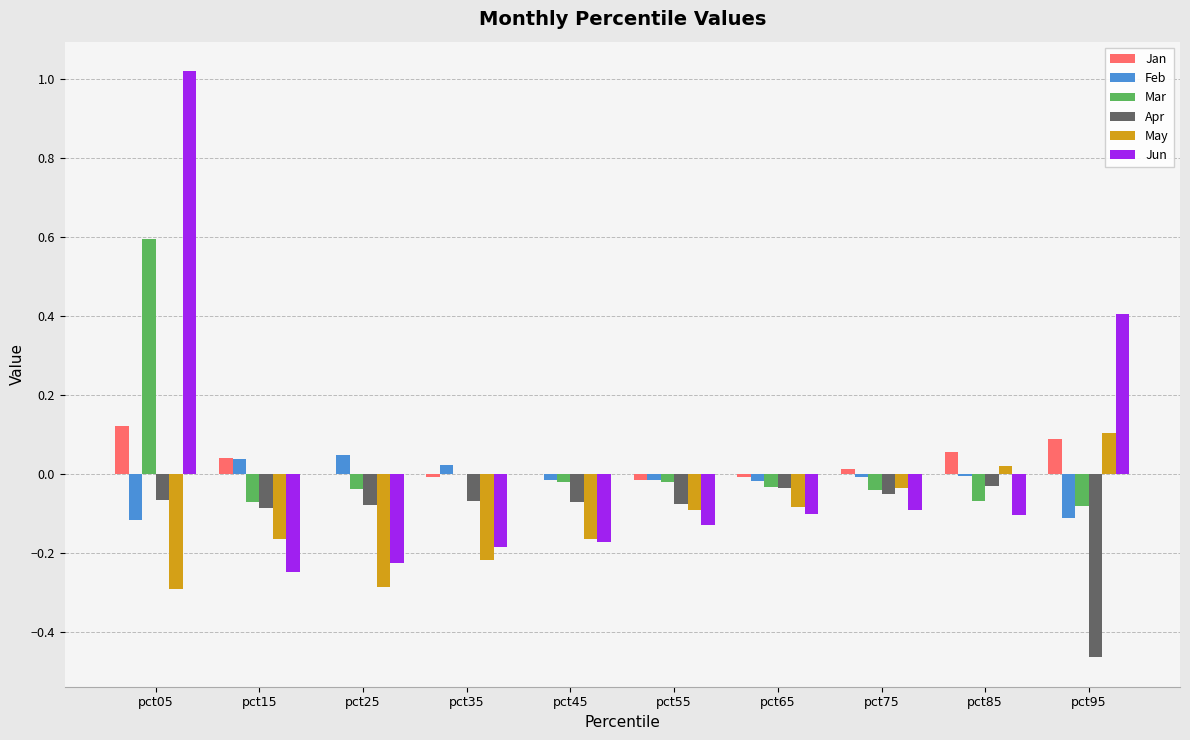

True or false: May has a value of -0.2 at pct45.

True